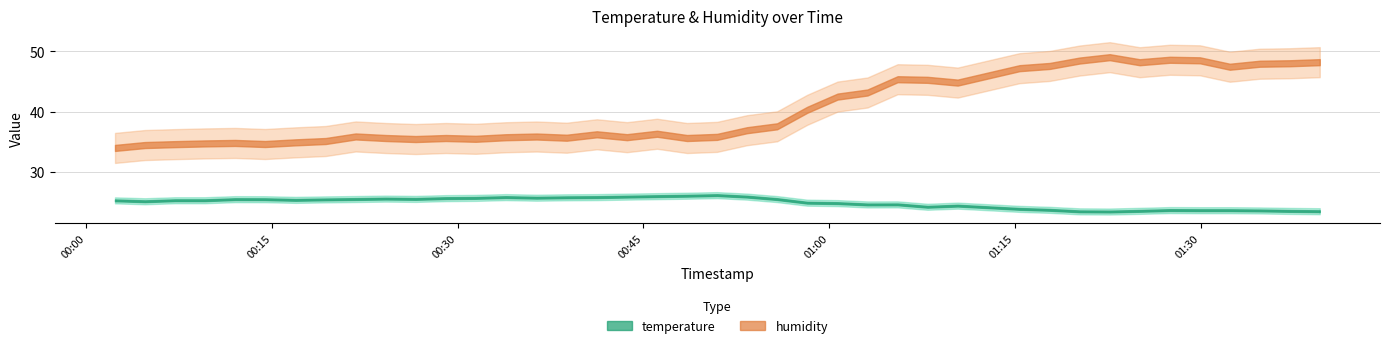

What is the spread (max minus min) of values at 14?

9.7